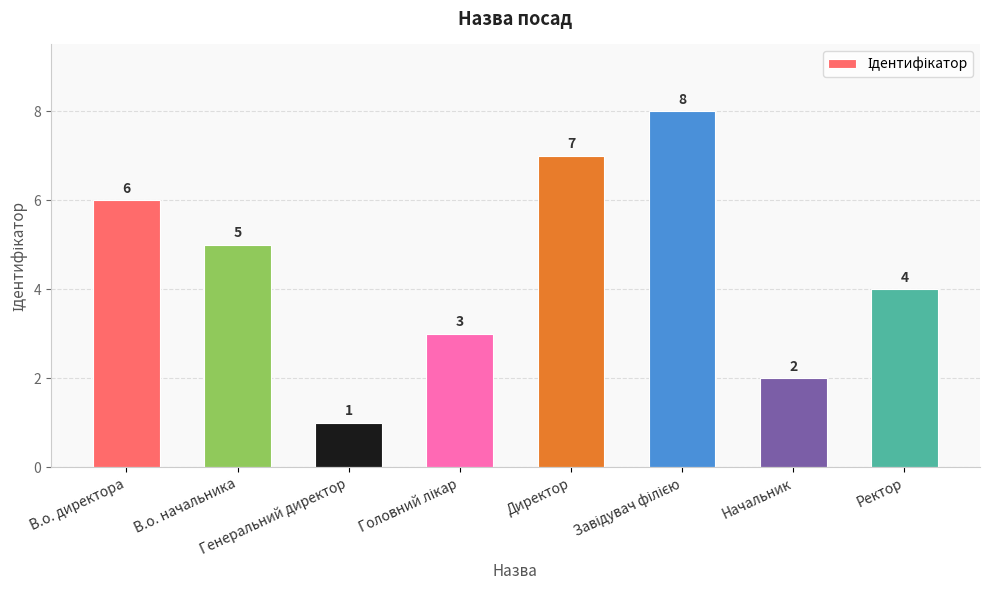

What is the label of the 8th bar from the left?

Ректор